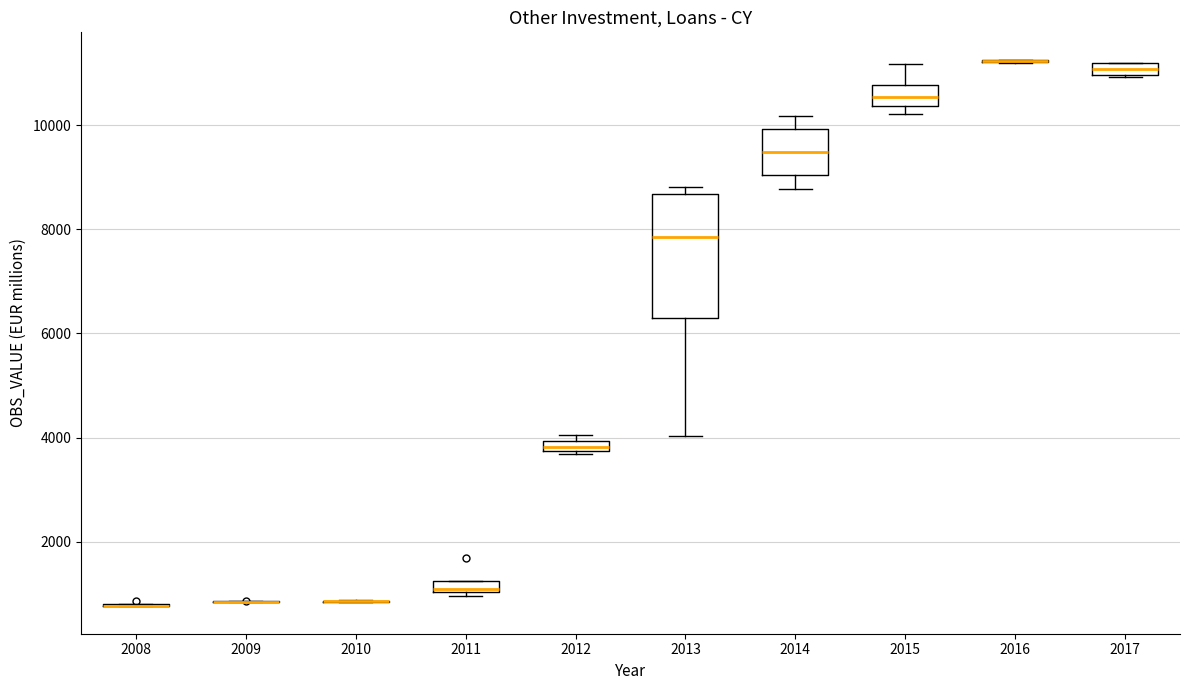

Where does the upper whisker of the box at x = 2015 end on the y-axis? The values are not printed on the chart, so give them approximately, as read against the axis.

11200